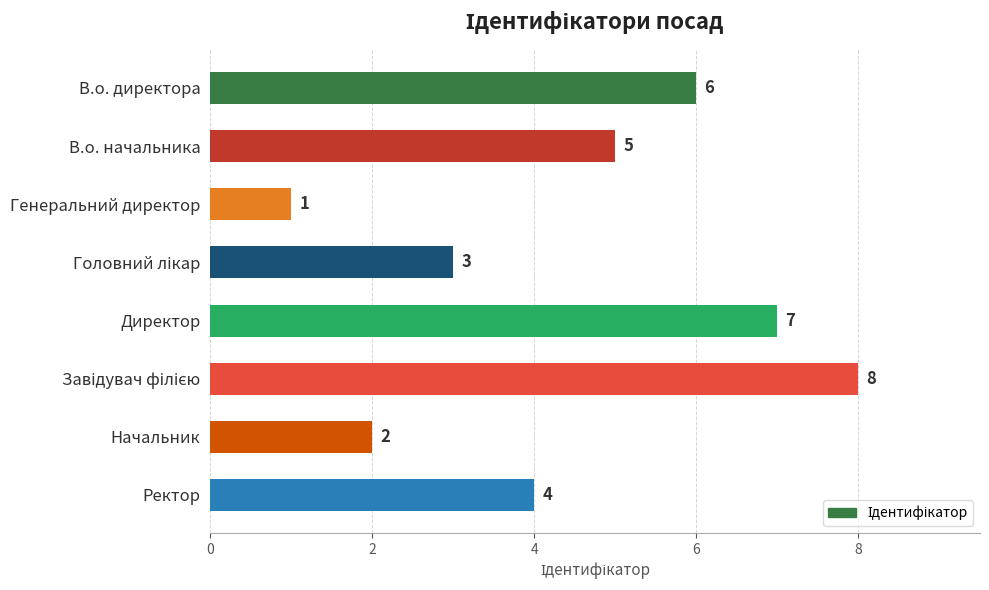

What position from the top is Начальник?

7